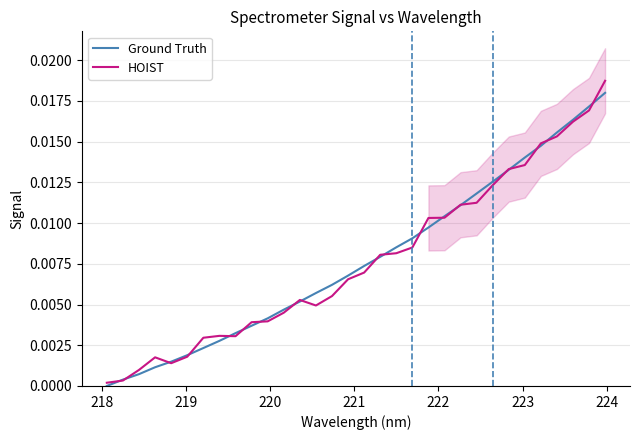

List the series in order of their peak value, highest first.

HOIST, Ground Truth